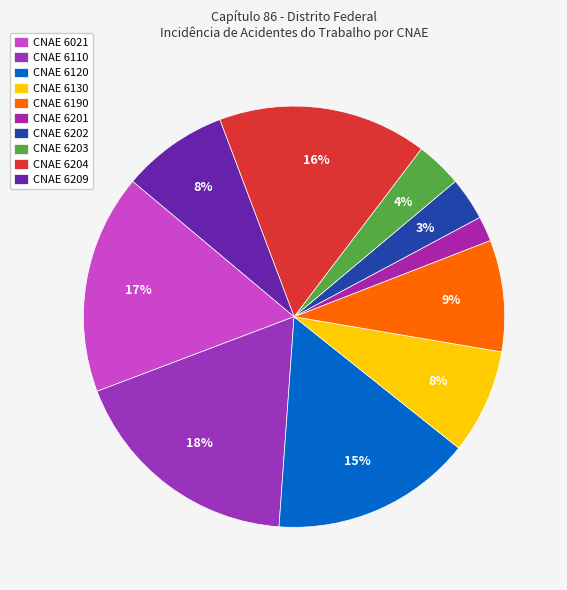

Which category has the biggest portion of the pie?

CNAE 6110